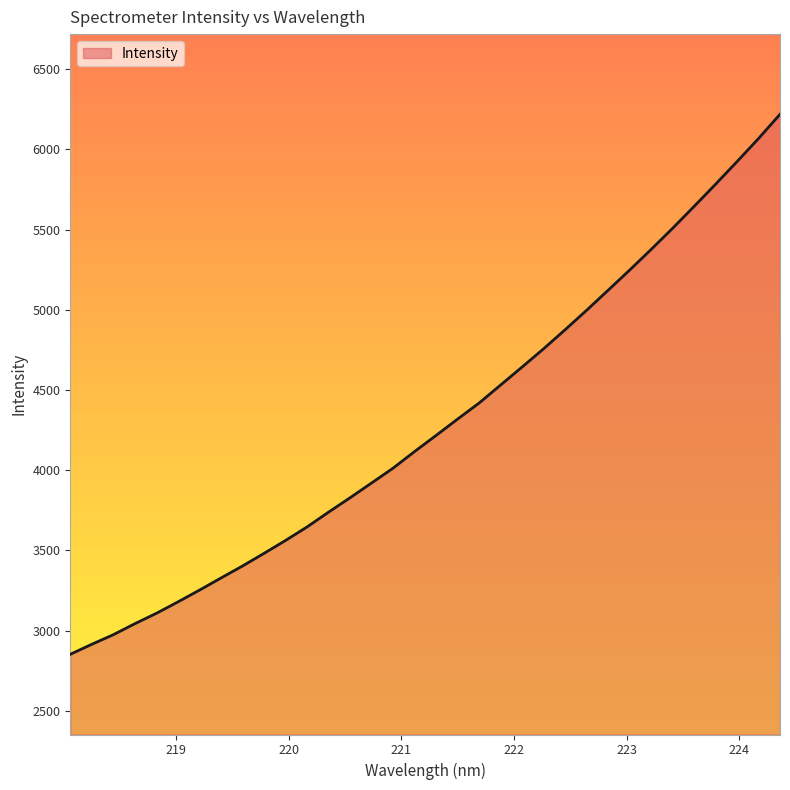

What is the smallest value displayed?

2851.6